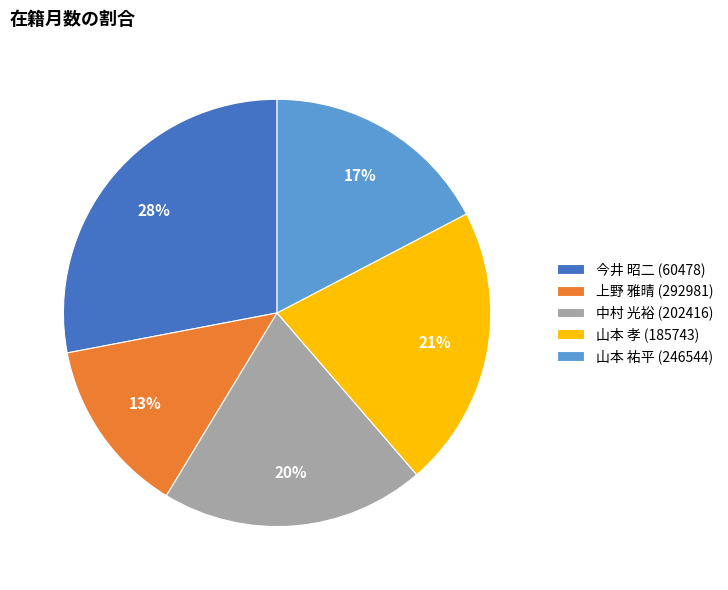

True or false: 山本 祐平 (246544) accounts for 24% of the total.

False